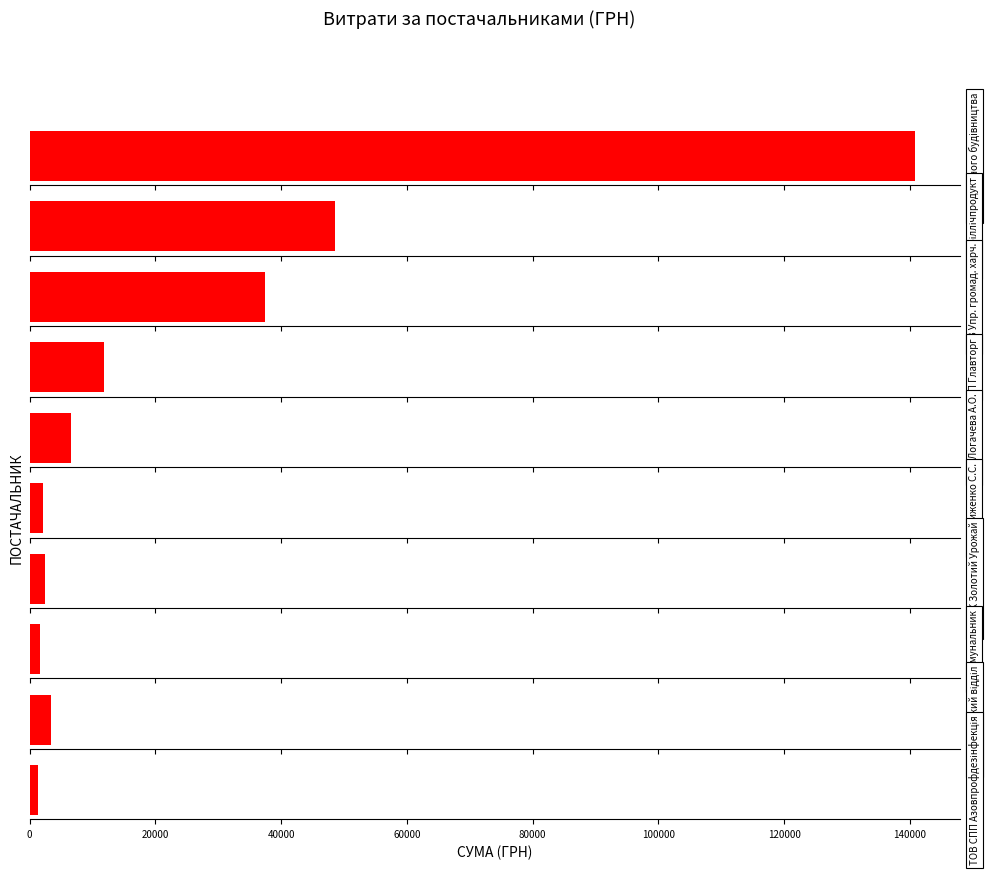

Count the number of data series in this chart.

1